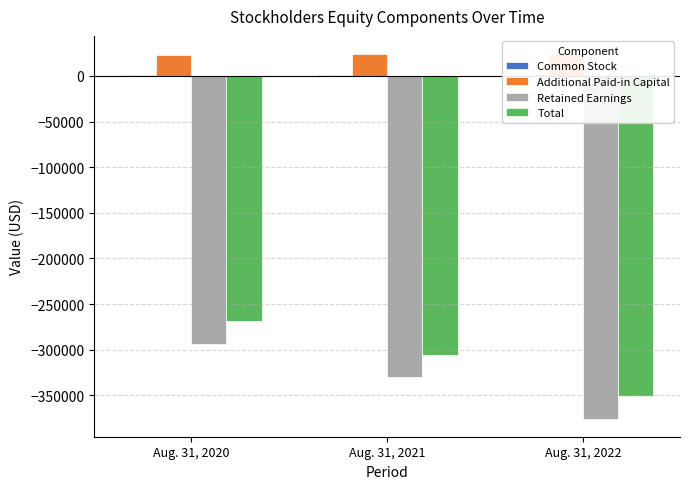

At which category does the chart reach its minimum across all series?

Aug. 31, 2022